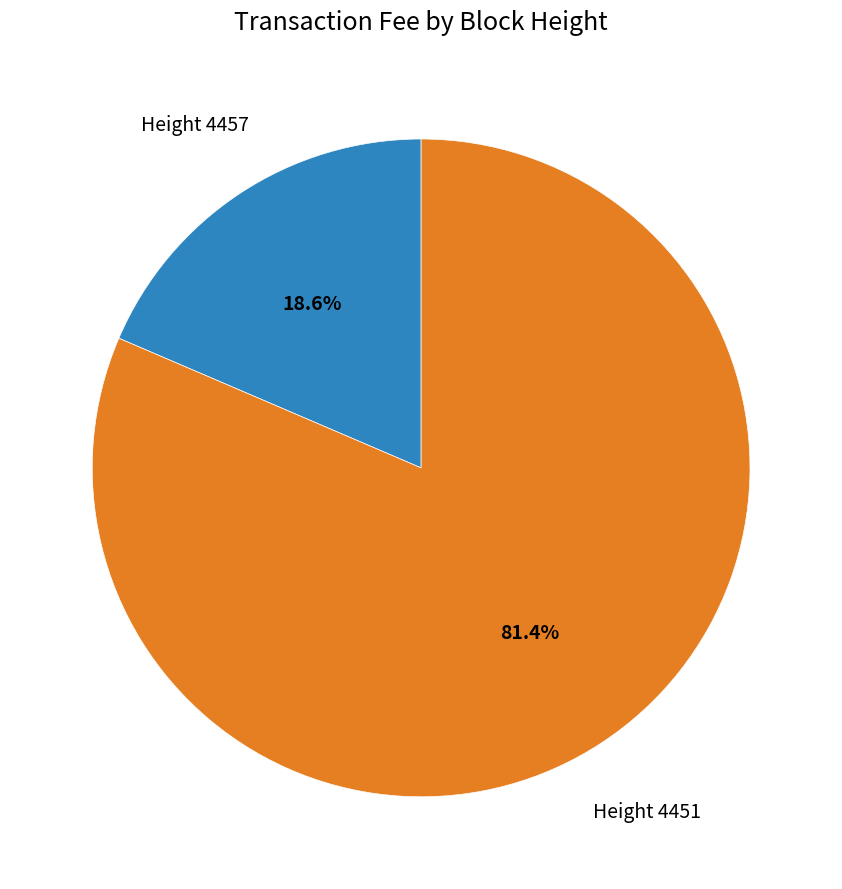

Is there any slice that represents more than half of the pie?

Yes